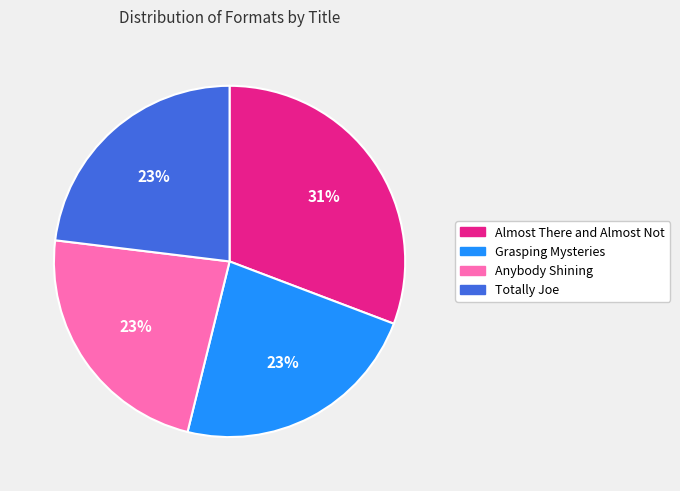

To the nearest percent, what is the combined percentage of Grasping Mysteries and Almost There and Almost Not?

54%